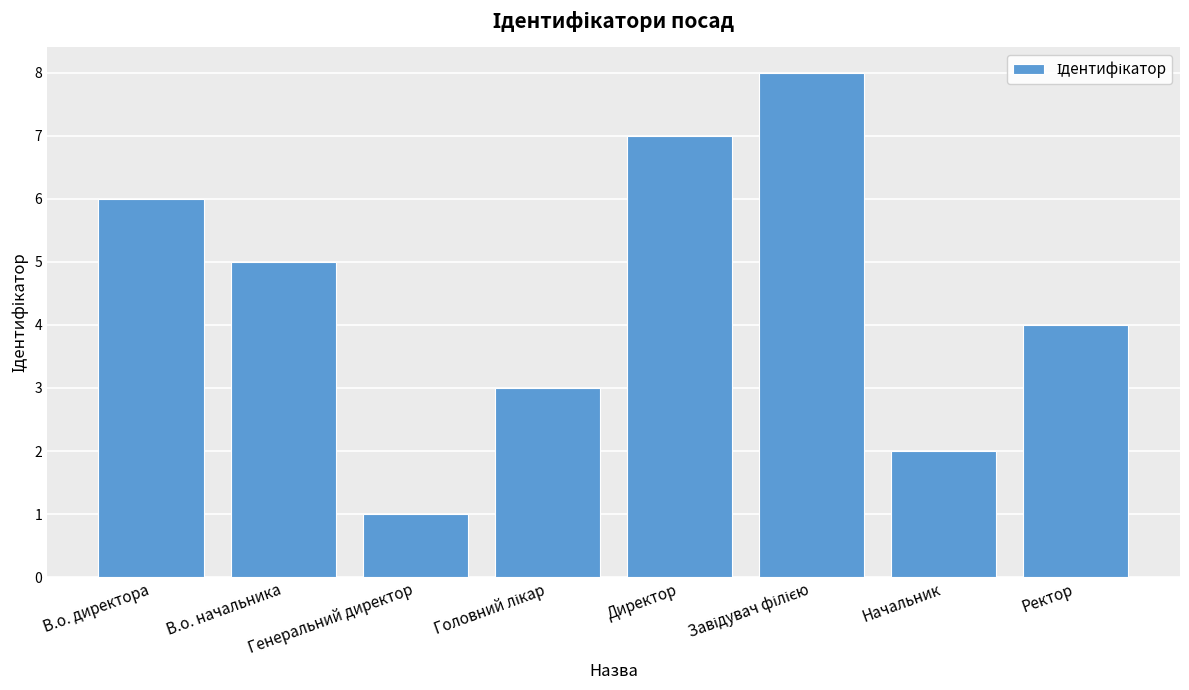

Which has a higher value, В.о. директора or Ректор?

В.о. директора